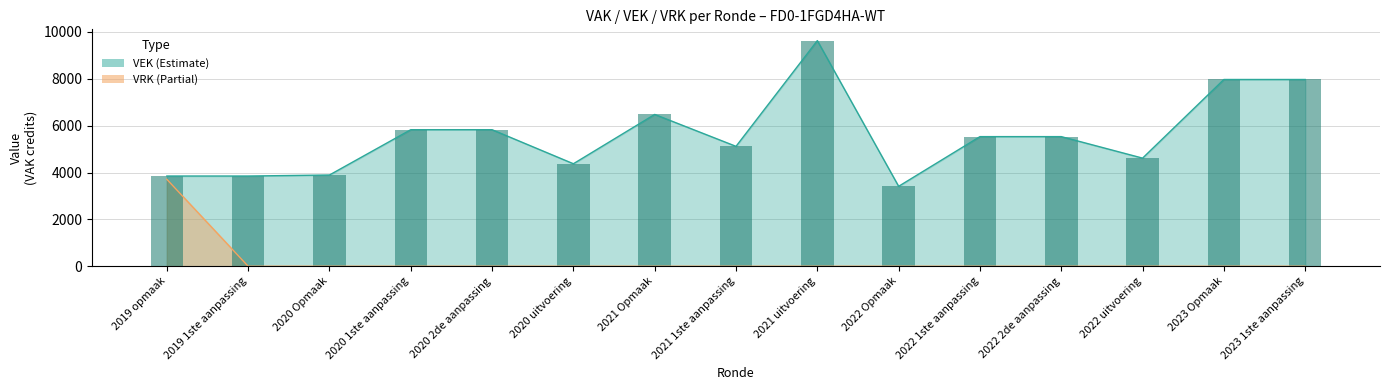

Reading left to right, list all the values displayed in this chart.

VEK: 2019 opmaak=3850	2019 1ste aanpassing=3850	2020 Opmaak=3894	2020 1ste aanpassing=5827	2020 2de aanpassing=5827	2020 uitvoering=4374	2021 Opmaak=6479	2021 1ste aanpassing=5117	2021 uitvoering=9629	2022 Opmaak=3411	2022 1ste aanpassing=5532	2022 2de aanpassing=5532	2022 uitvoering=4614	2023 Opmaak=7970	2023 1ste aanpassing=7970
VRK: 2019 opmaak=3711	2019 1ste aanpassing=0	2020 Opmaak=0	2020 1ste aanpassing=0	2020 2de aanpassing=0	2020 uitvoering=0	2021 Opmaak=0	2021 1ste aanpassing=0	2021 uitvoering=0	2022 Opmaak=0	2022 1ste aanpassing=0	2022 2de aanpassing=0	2022 uitvoering=0	2023 Opmaak=0	2023 1ste aanpassing=0